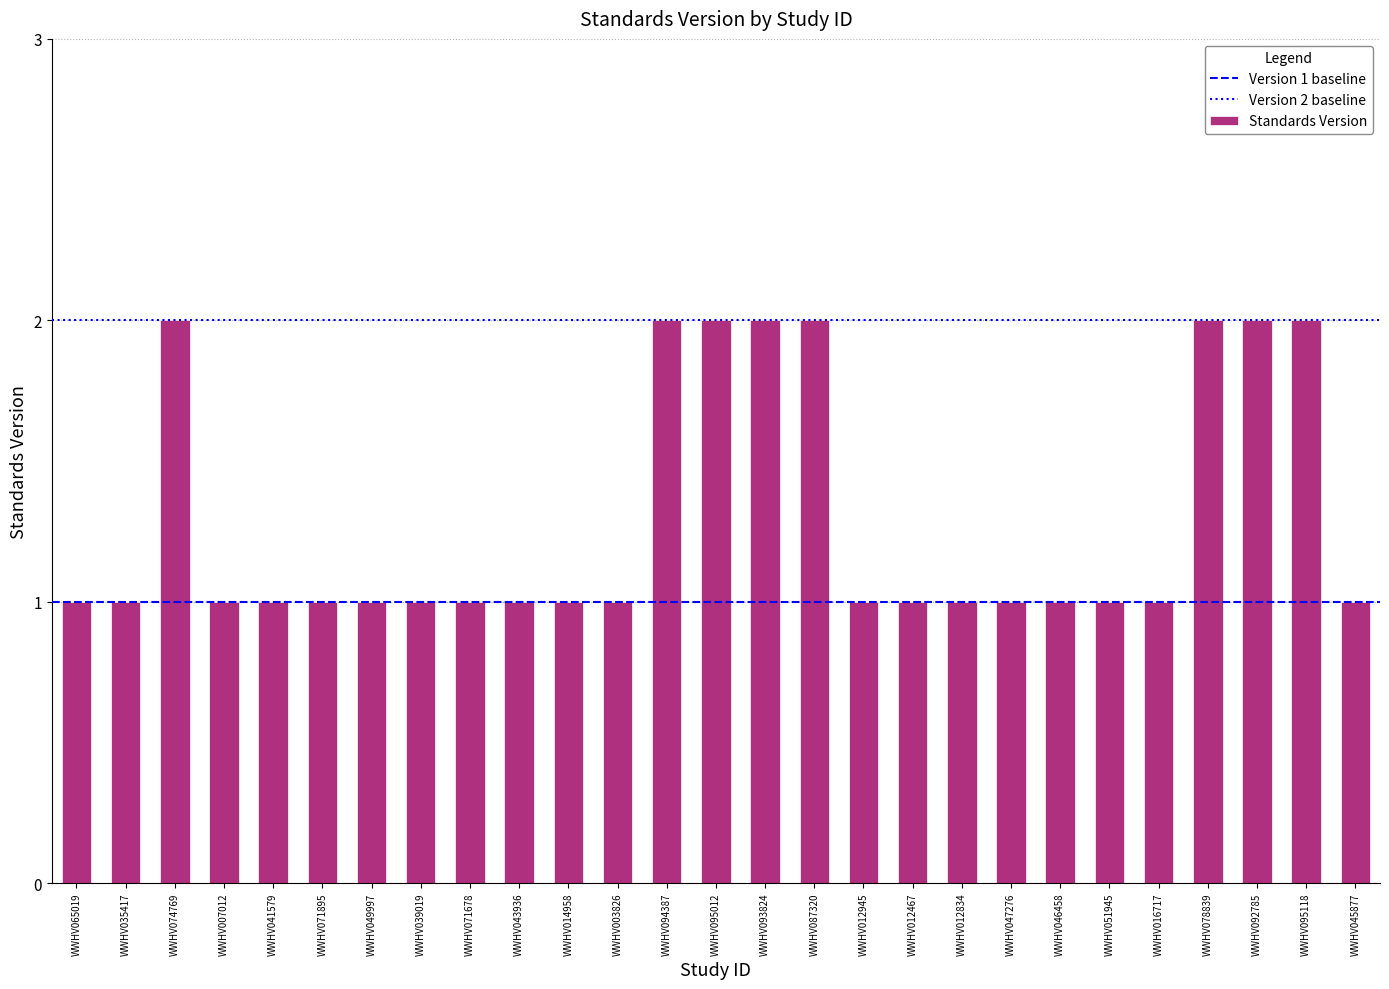

Is it true that the value at WWHV051945 is 1?

True